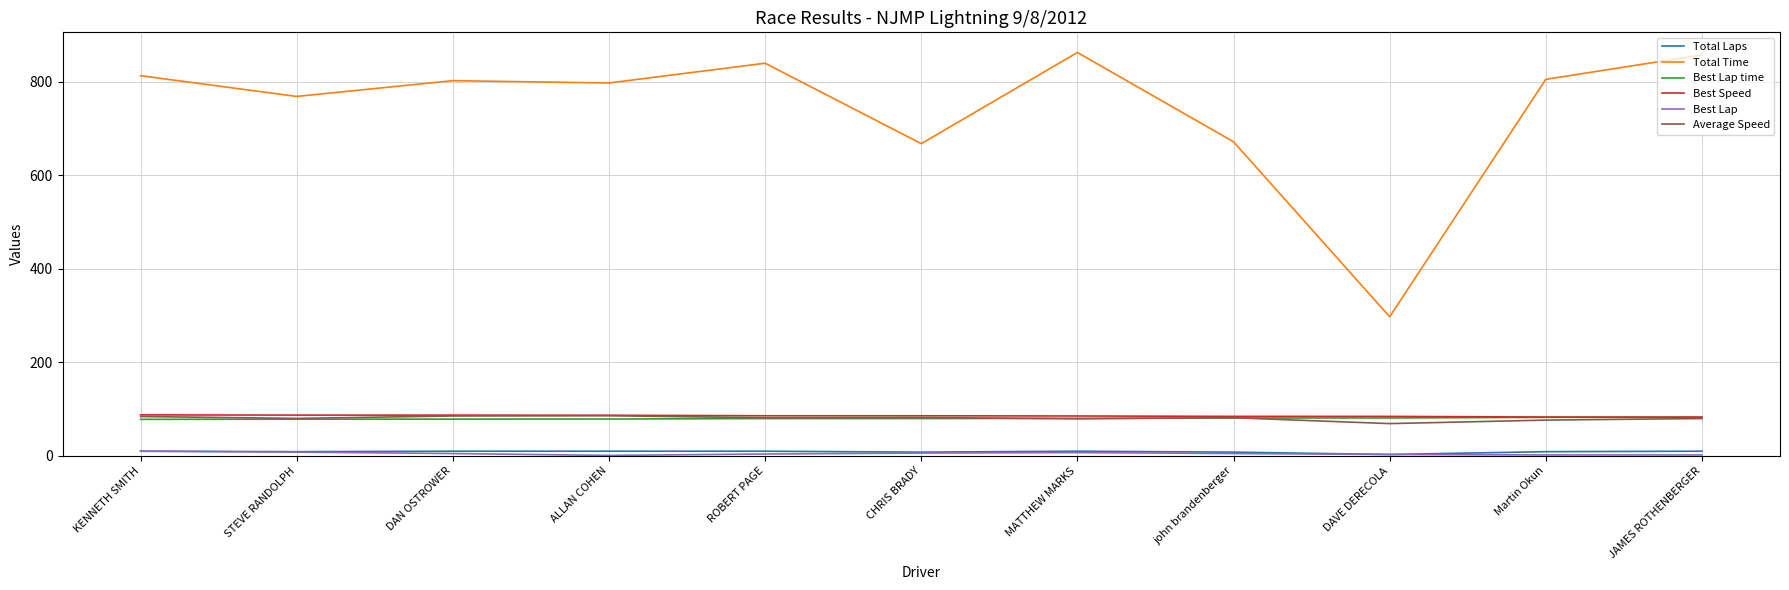

True or false: Best Lap time and Total Time cross at least once.

False